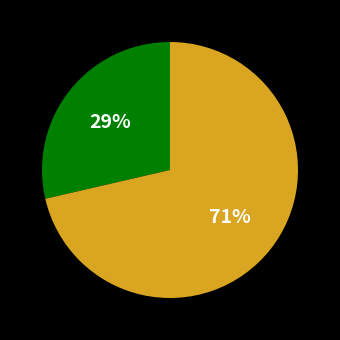

Is there any slice that represents more than half of the pie?

Yes